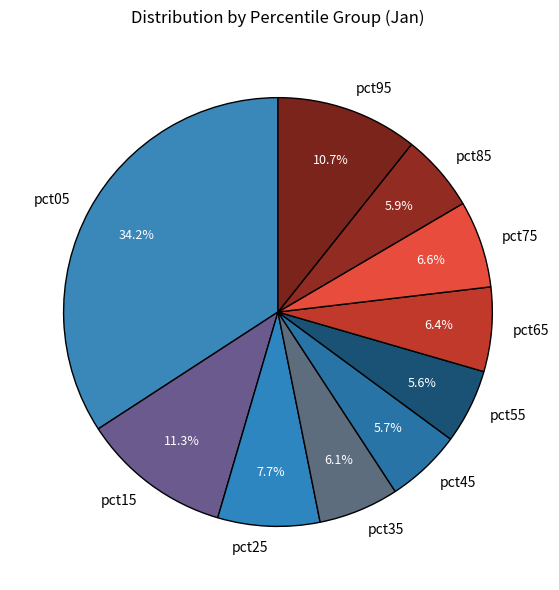

What percentage is the pct75 slice, to the nearest percent?

7%